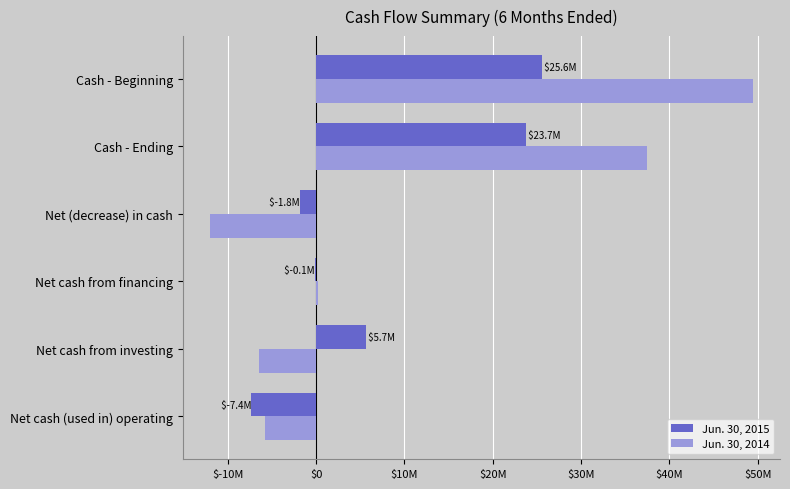

What are all the series names shown in the legend?

Jun. 30, 2015, Jun. 30, 2014